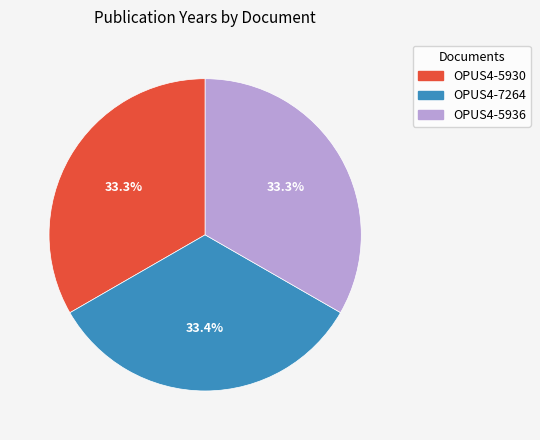

Does any single category account for the majority?

No